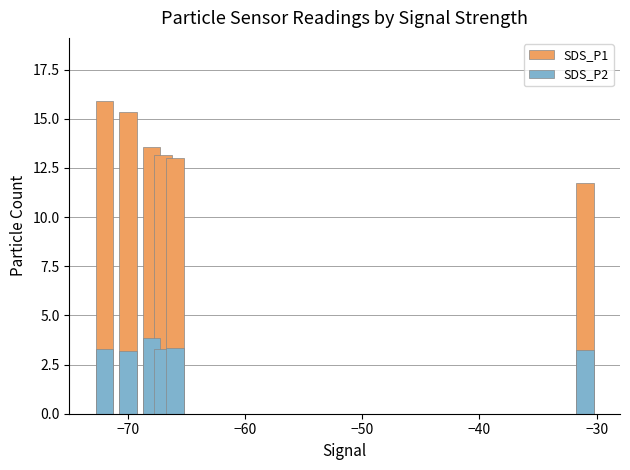

Which series has the largest total across all categories?

SDS_P1